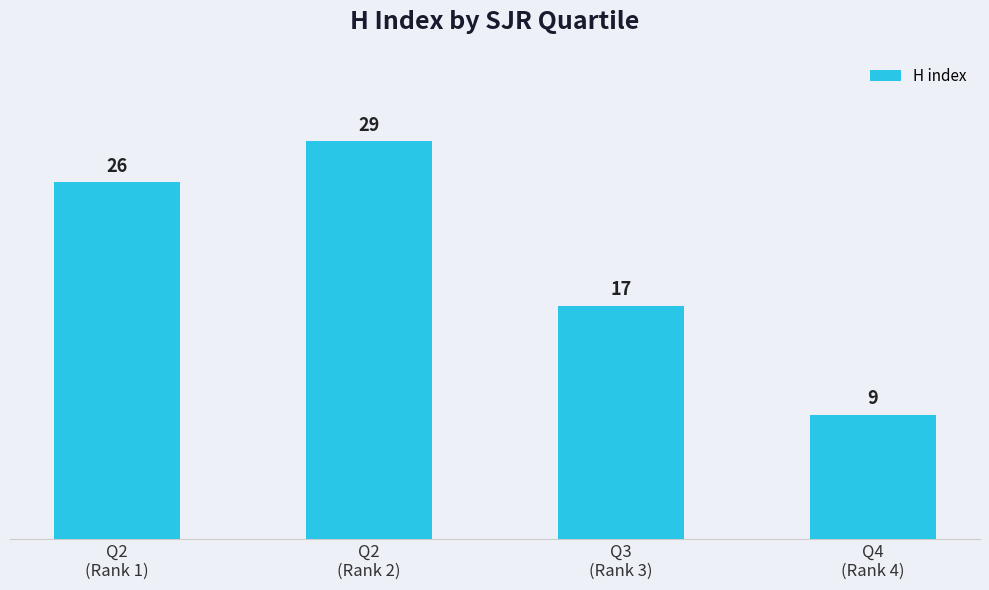

The chart shows a value of 13 at Q2
(Rank 1). True or false?

False